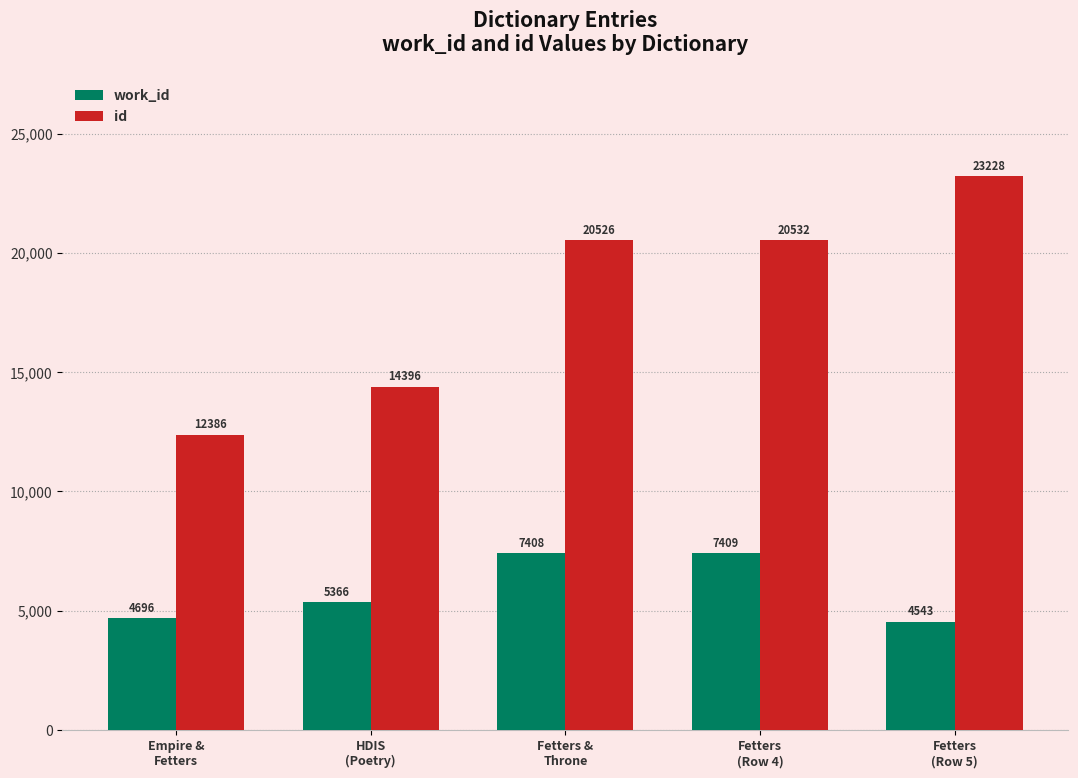

What is the difference between the id values at Empire &
Fetters and HDIS
(Poetry)?

2010